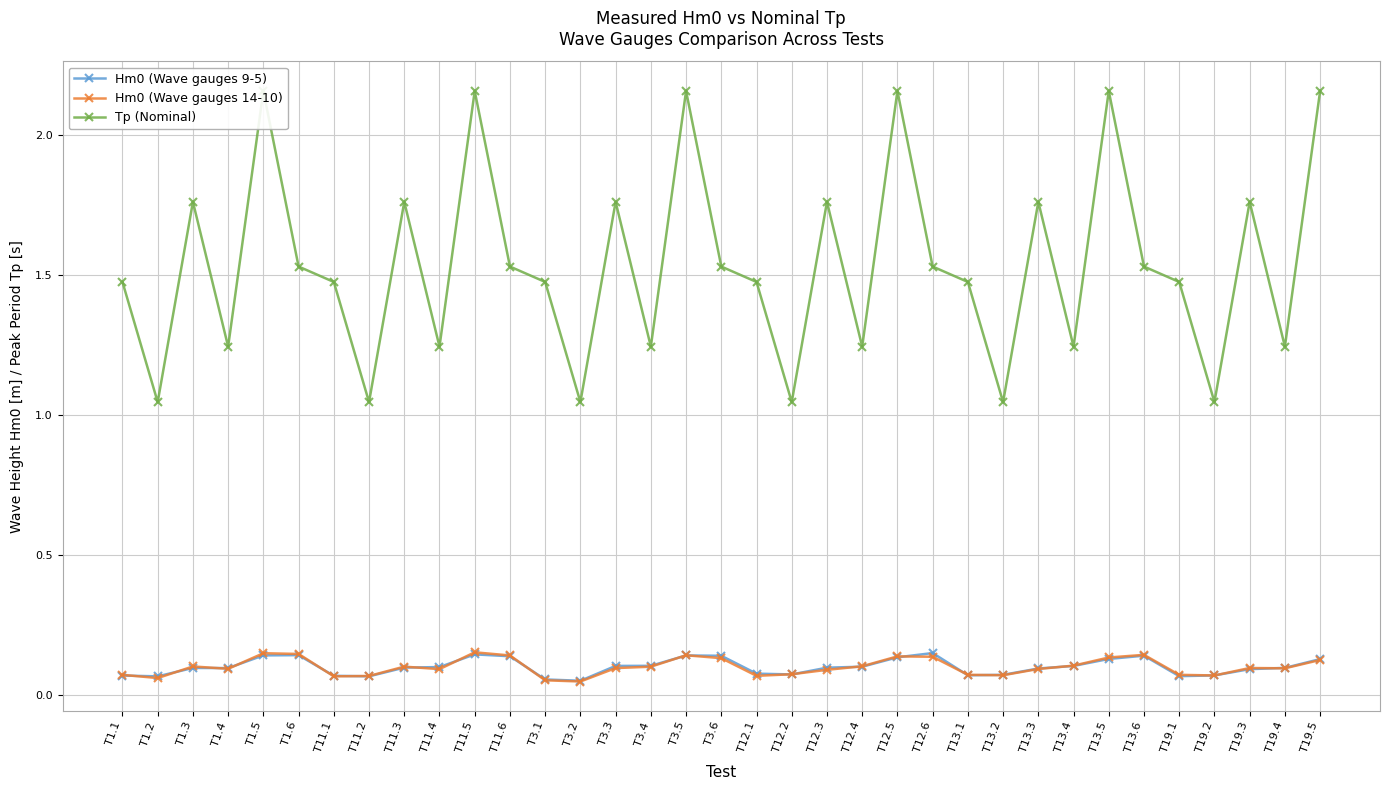

How many lines are shown in the chart?

3